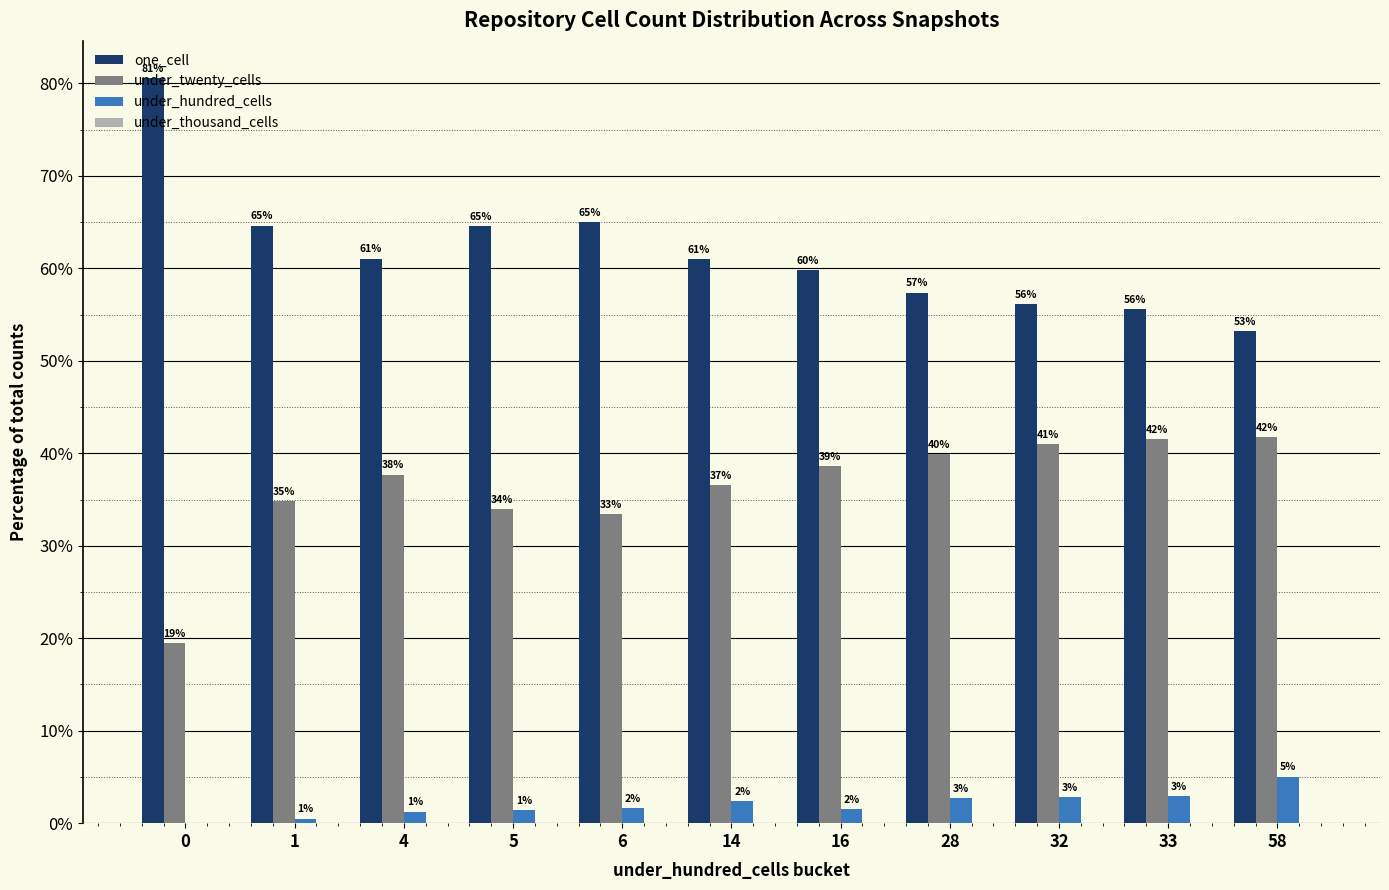

Which series has the largest range (max minus min)?

one_cell